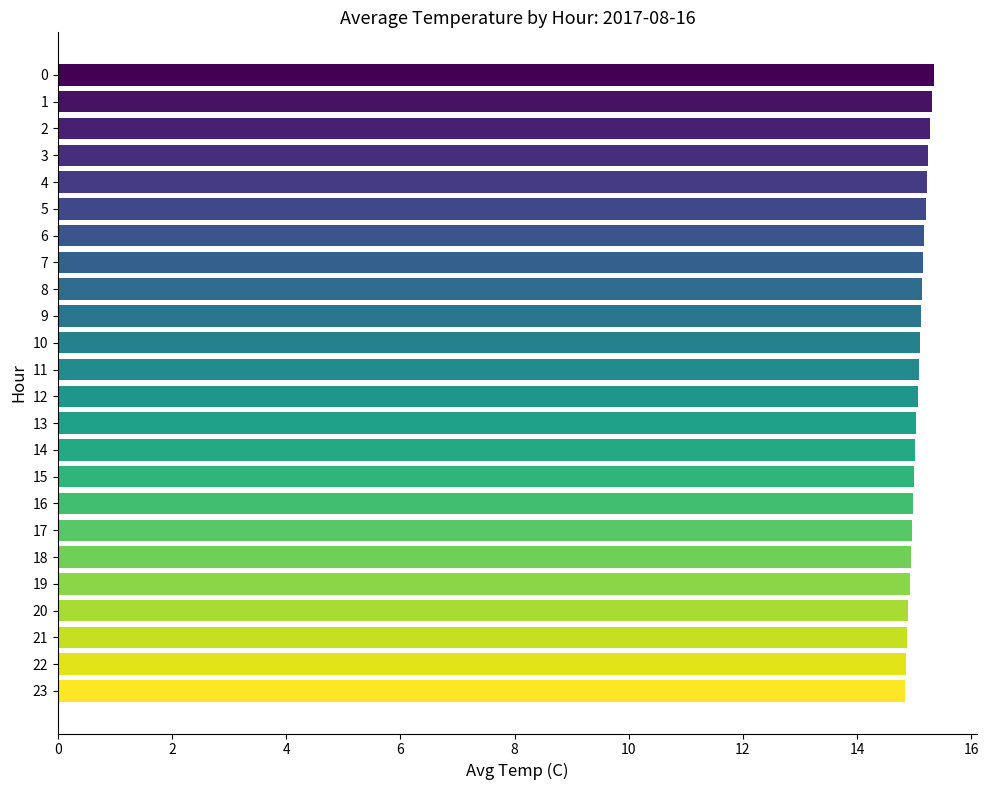

Does the chart contain any negative values?

No